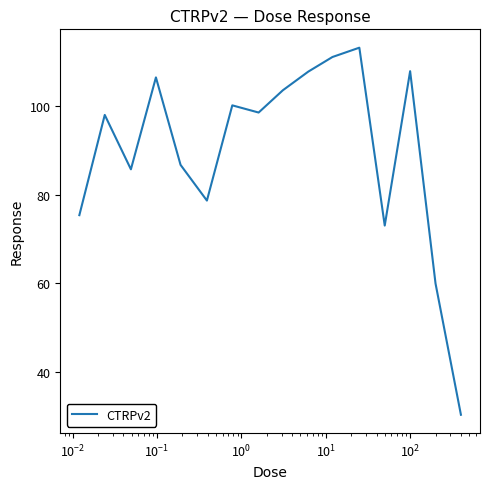

What is the difference between the maximum and minimum values?

82.8